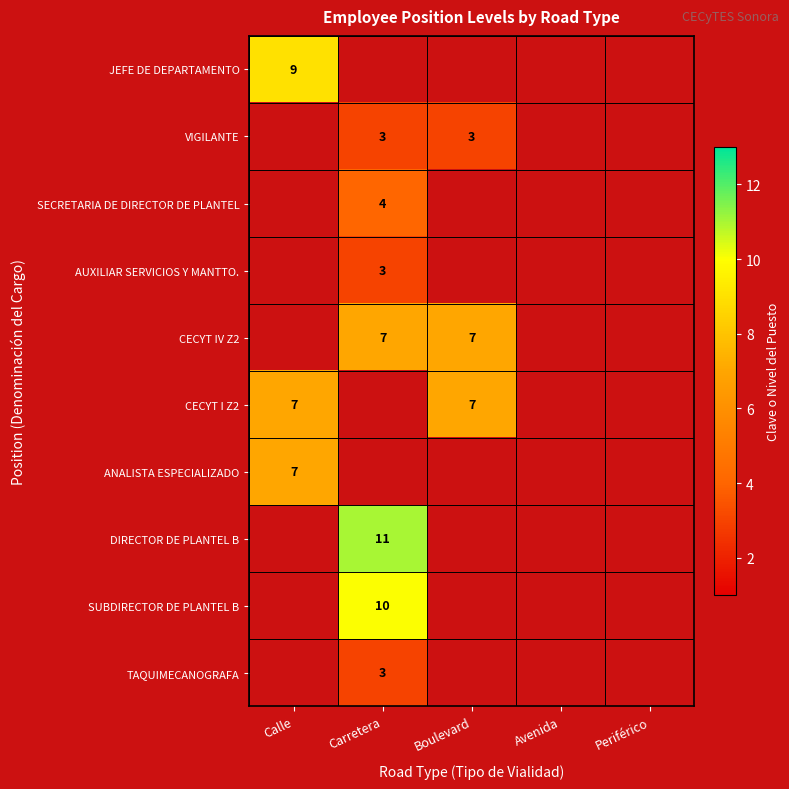

The CECYT IV Z2 series shows 7 at Boulevard. True or false?

True